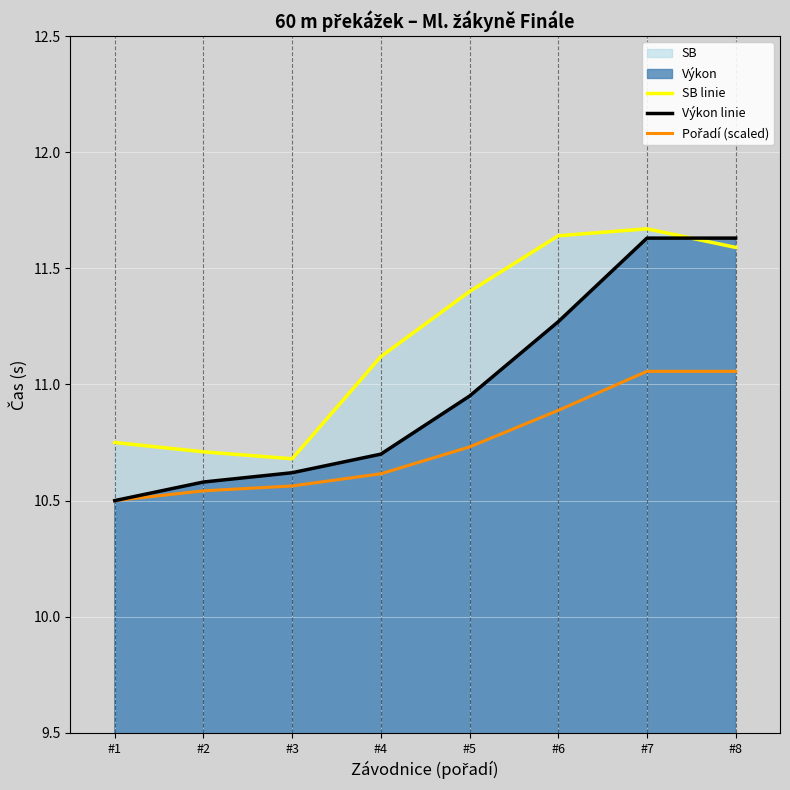

What is the total value across all series at #2?

31.8